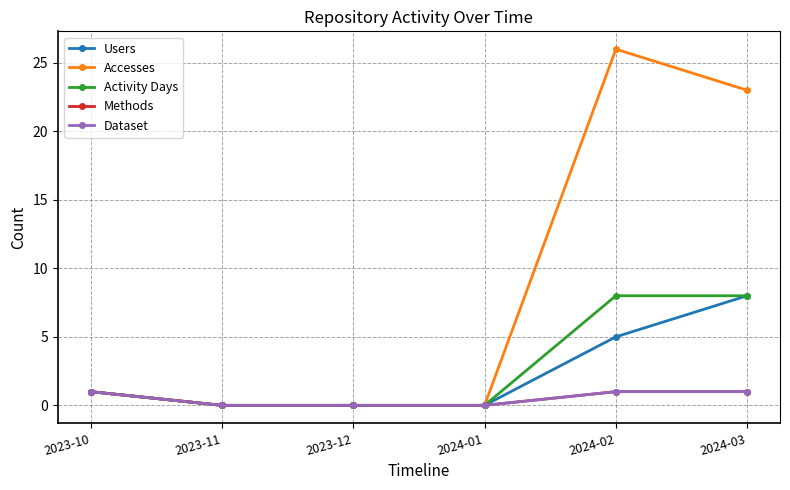

What is the difference between the highest and lowest values at 2024-02?

25